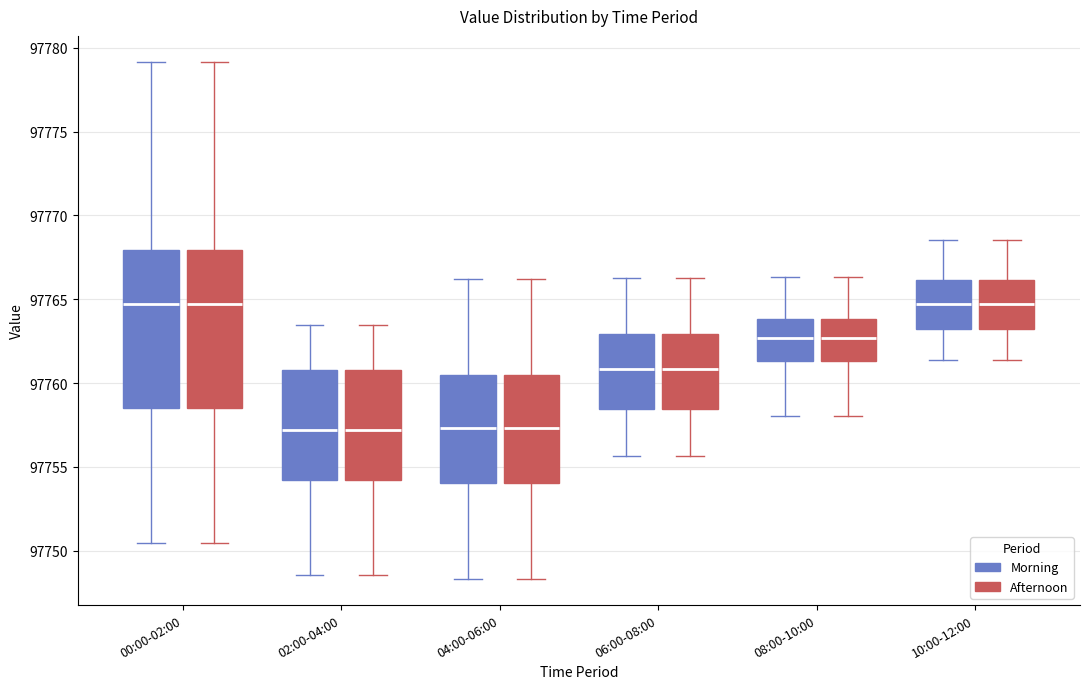

Where is the lower edge of the box for 02:00-04:00 (Morning) on the y-axis? The values are not printed on the chart, so give them approximately, as read against the axis.

97754.0